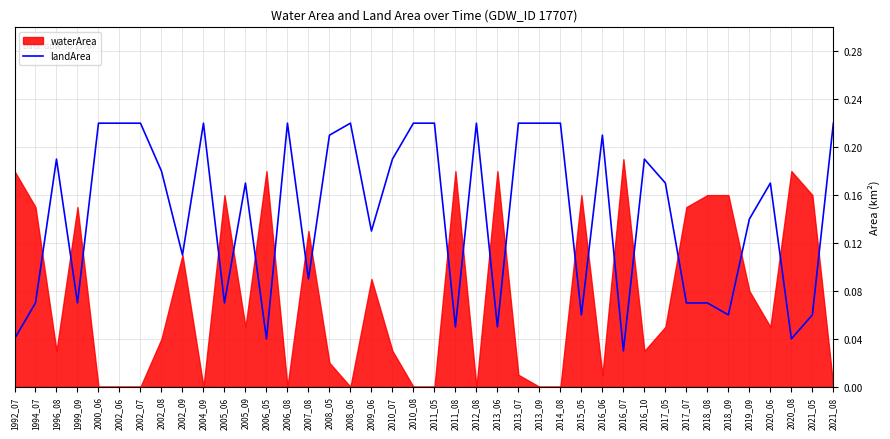

Which category has the lowest value in the landArea series?

2016_07